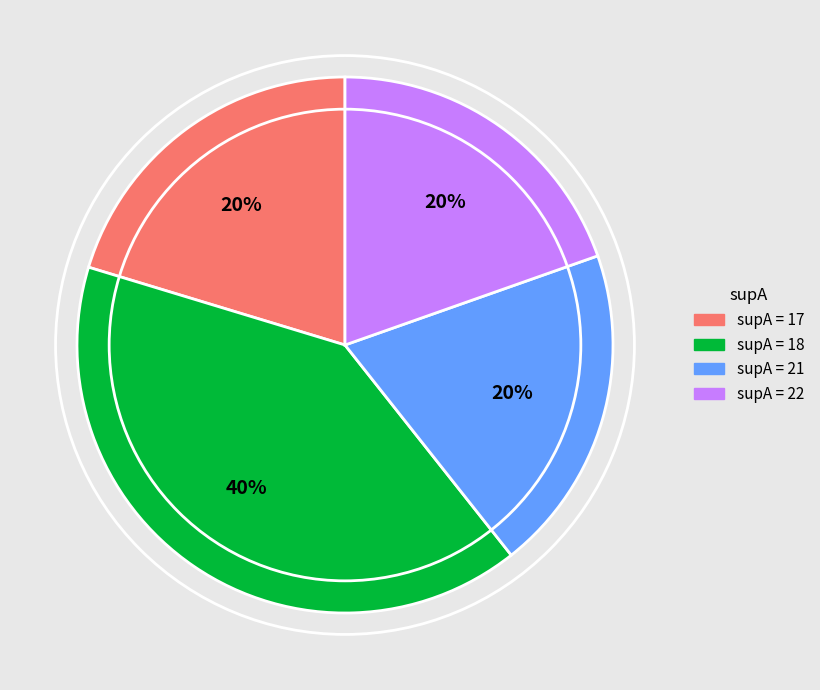

To the nearest percent, what is the average slice percentage?

25%